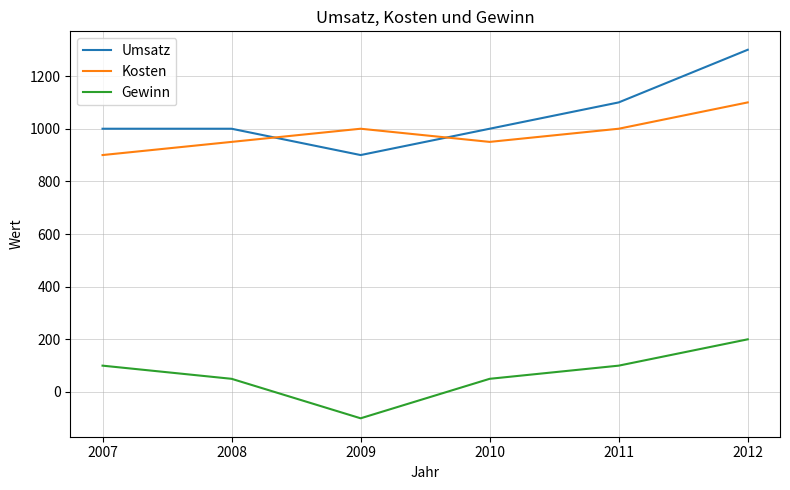

Is it true that Umsatz equals 1000 at 2008?

True